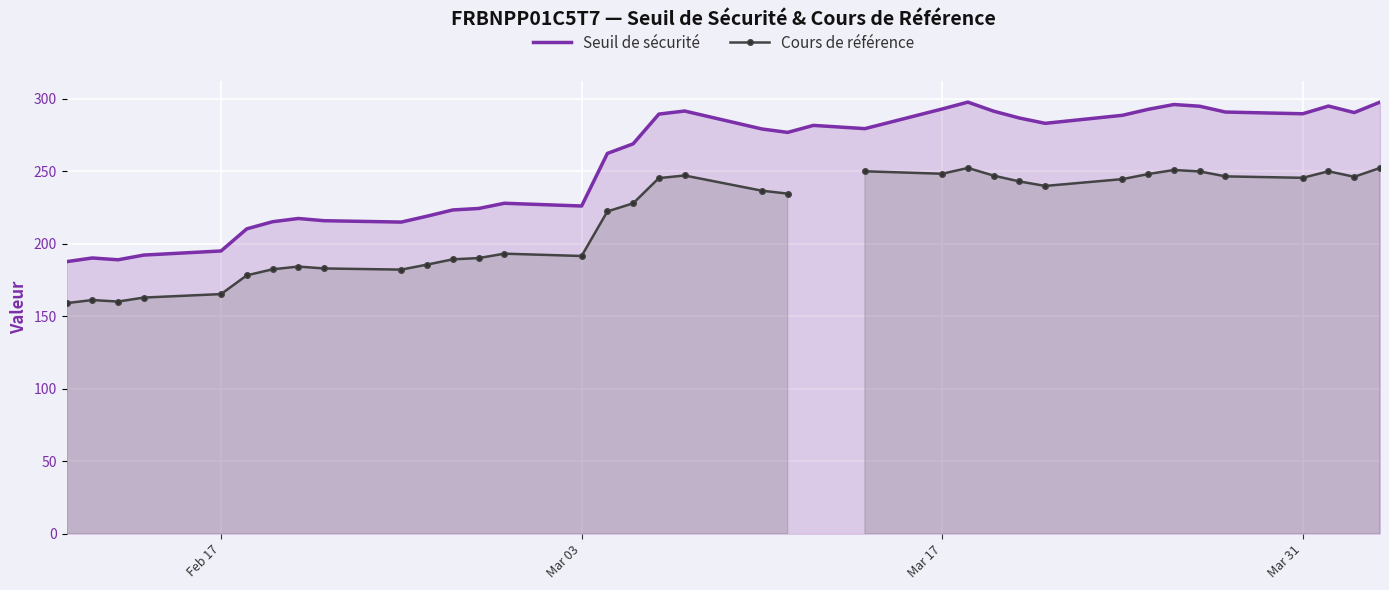

What is the highest value of the Seuil de sécurité series?

297.8